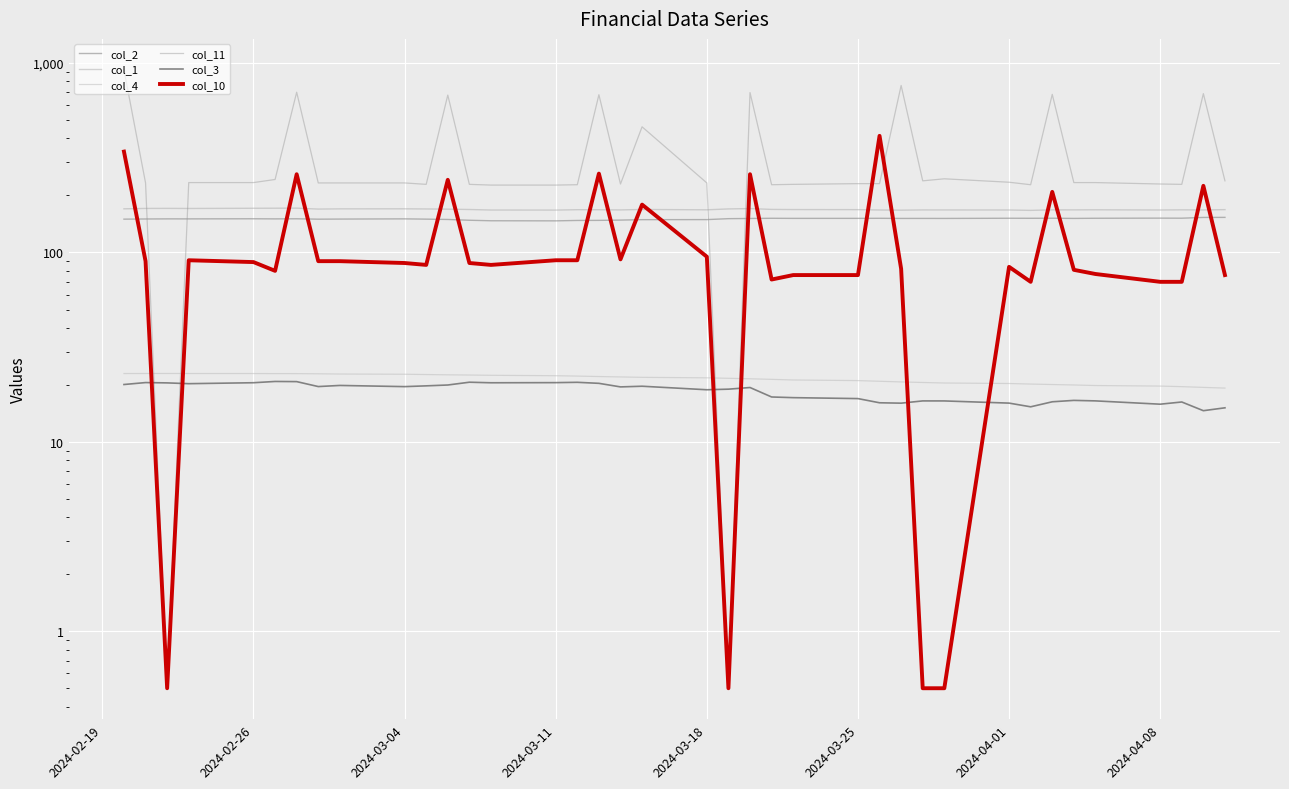

Does the chart display data point markers on the line(s)?

No